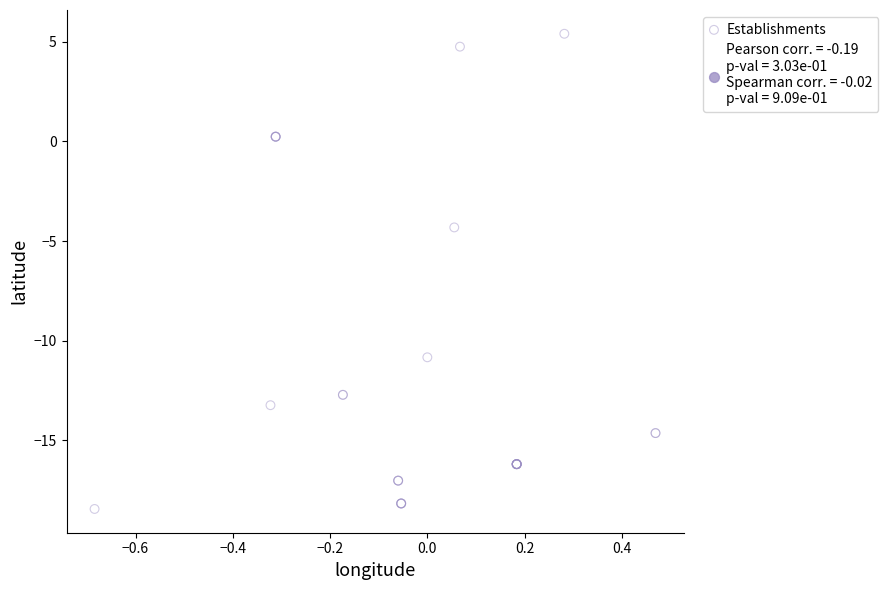

What Y value in the scatter plot is closest to -6?

-4.3